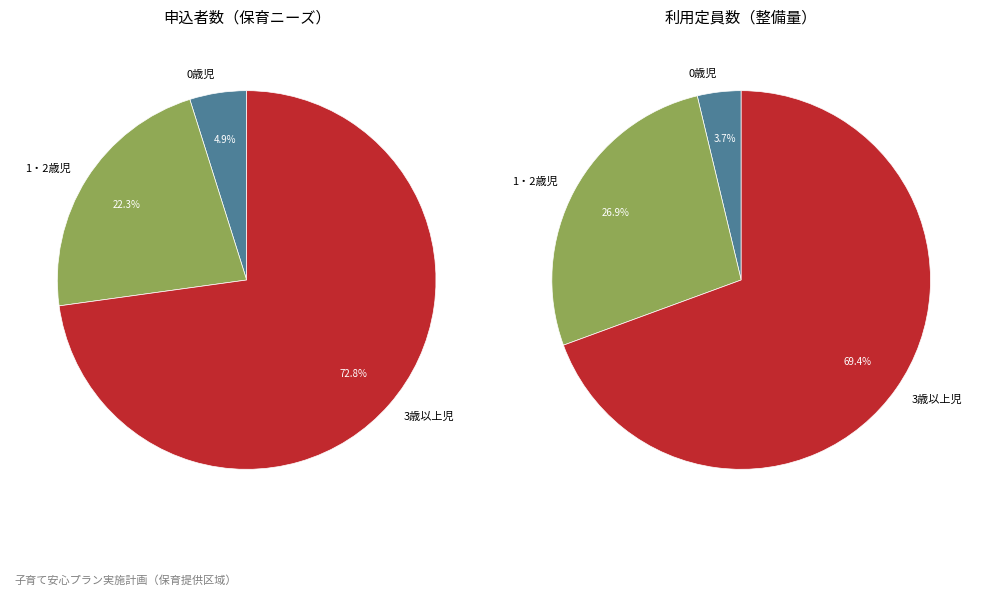

Which category has the biggest portion of the pie?

3歳以上児